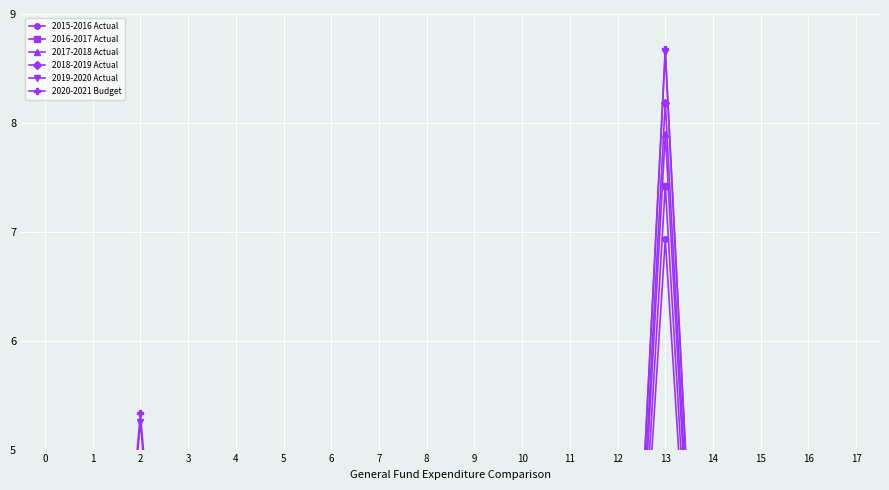

In 2020-2021 Budget, how many points are higher than both neighbors (excluding endpoints)?

6